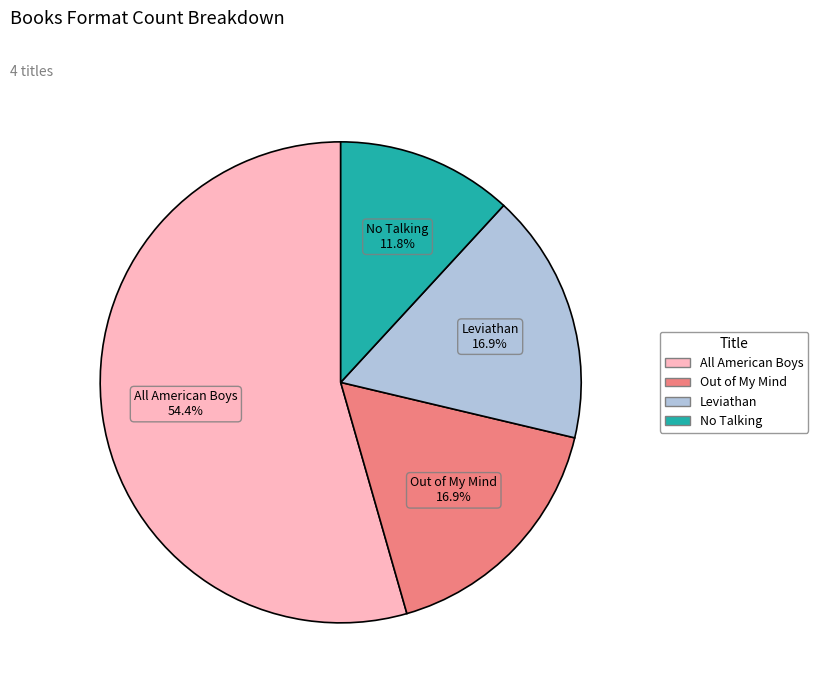

Which has a higher value, All American Boys or Out of My Mind?

All American Boys